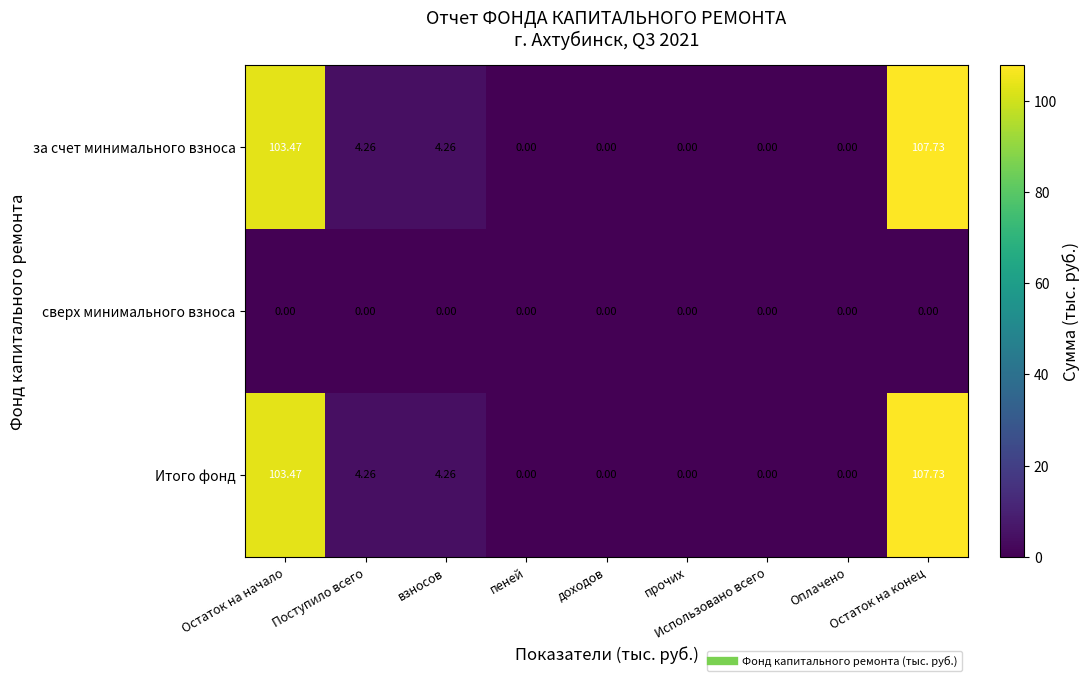

Count the number of data series in this chart.

3